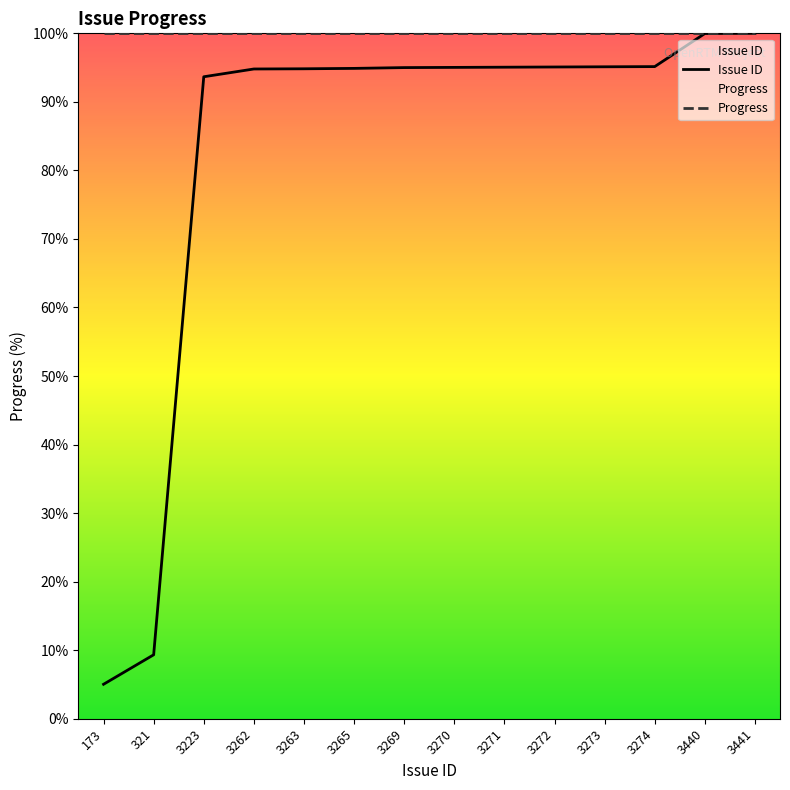

What is the highest value of the Issue ID series?

100.0